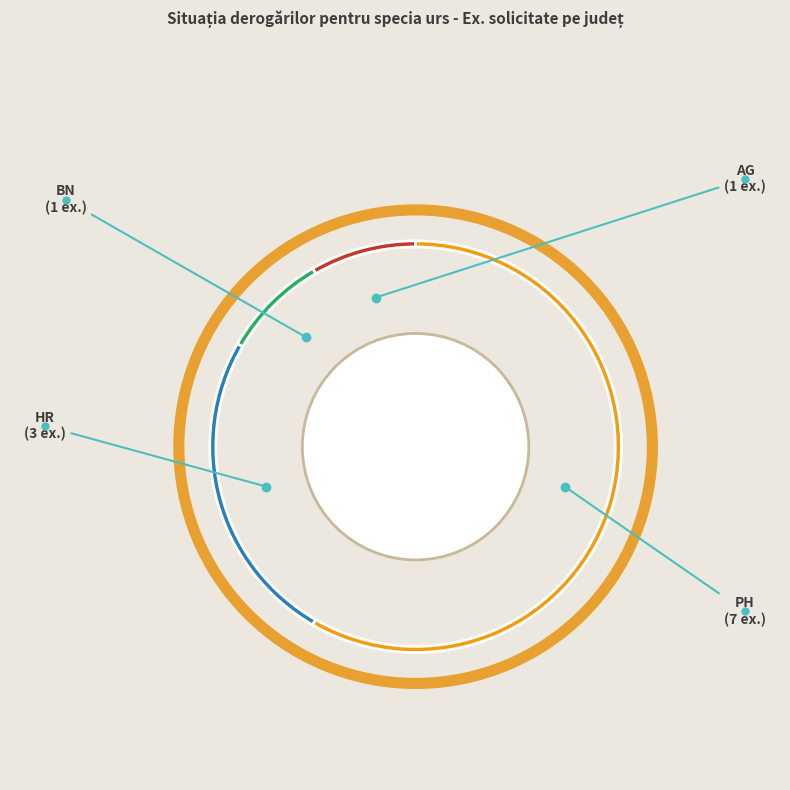

Is the sum of AG and HR greater than half?

No